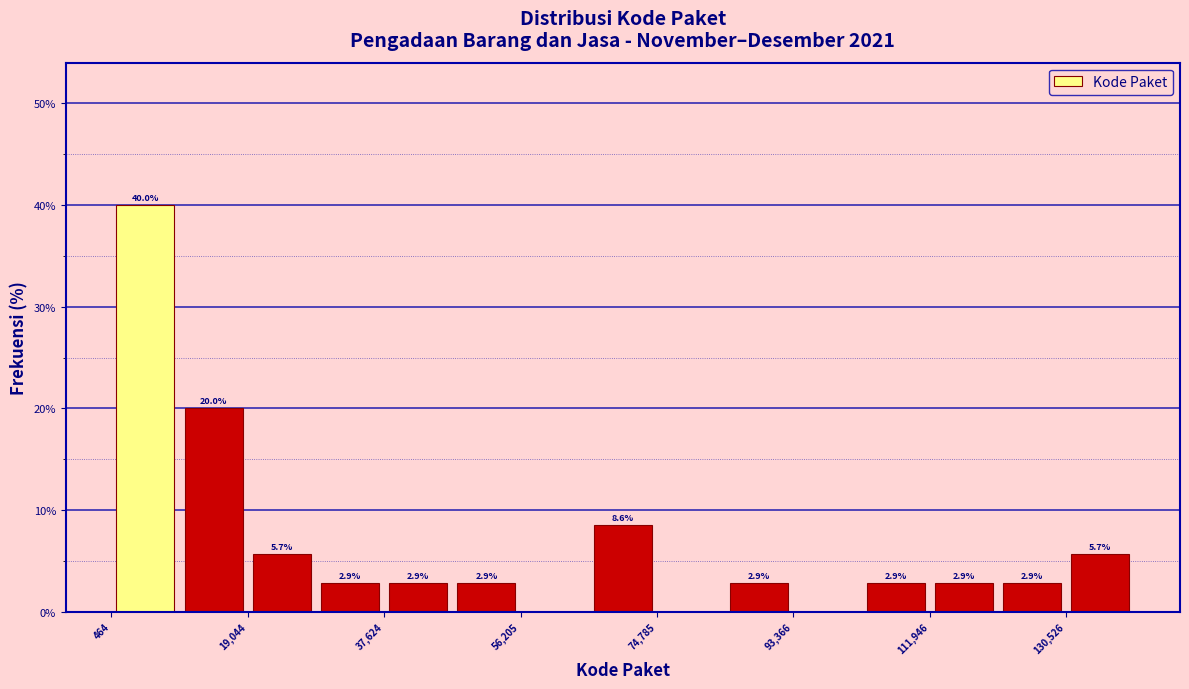

Over which range of the x-axis is the bar tallest?

0 to 10000